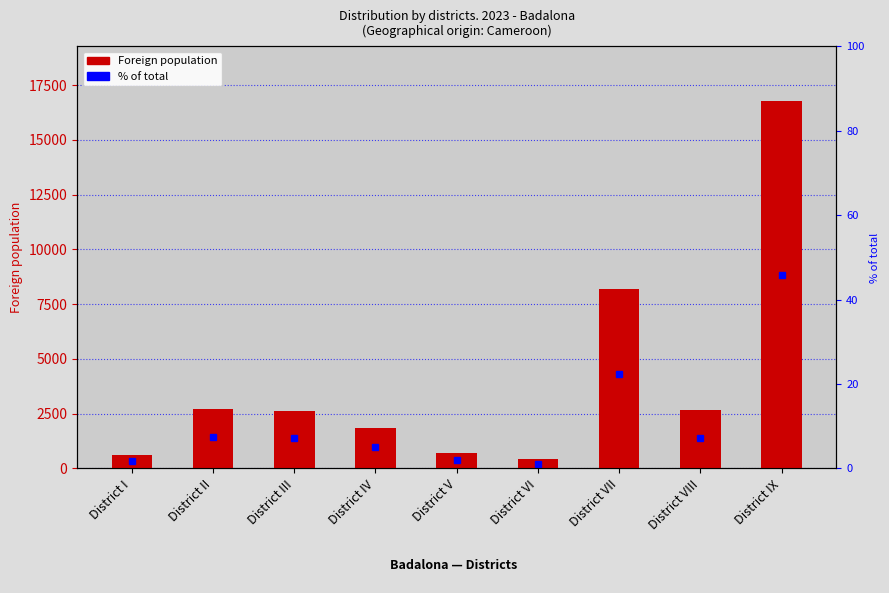

What is the change in value from District VI to District VIII?

+2254